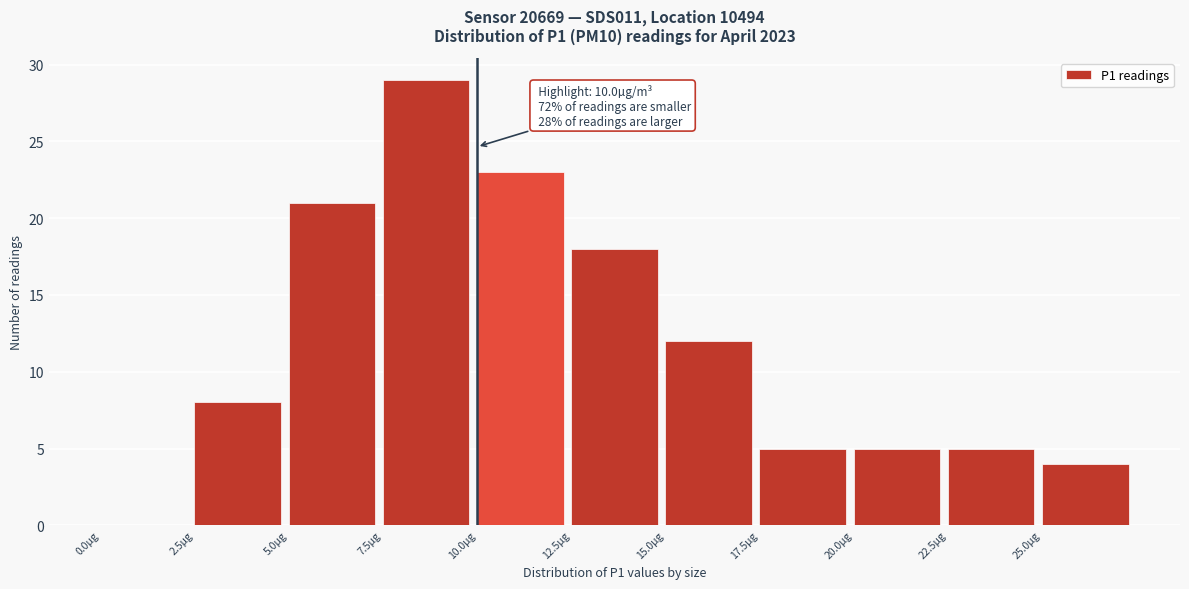

Over which range of the x-axis is the bar tallest?

7.5 to 10.0